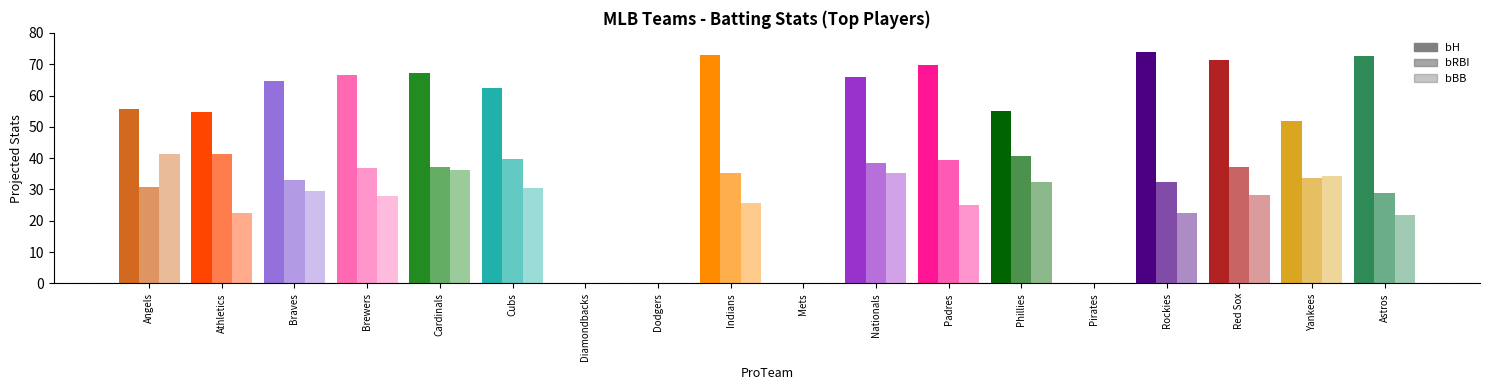

What are all the series names shown in the legend?

bH, bRBI, bBB